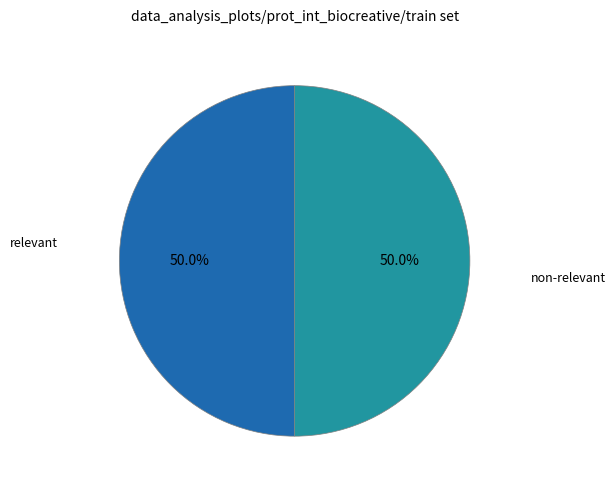

Approximately how many times larger is the value at relevant compared to non-relevant?

1.0